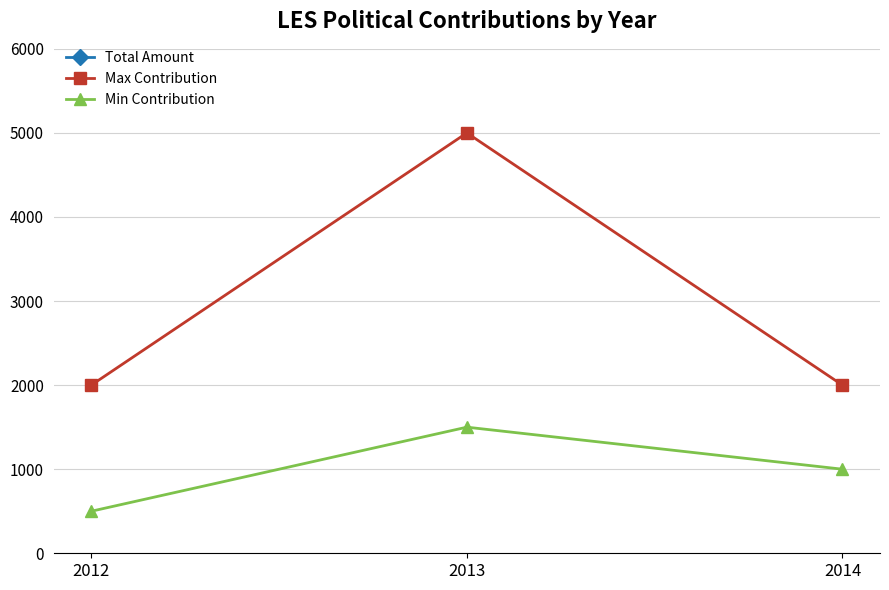

At which category is the sum across all series the highest?

2013